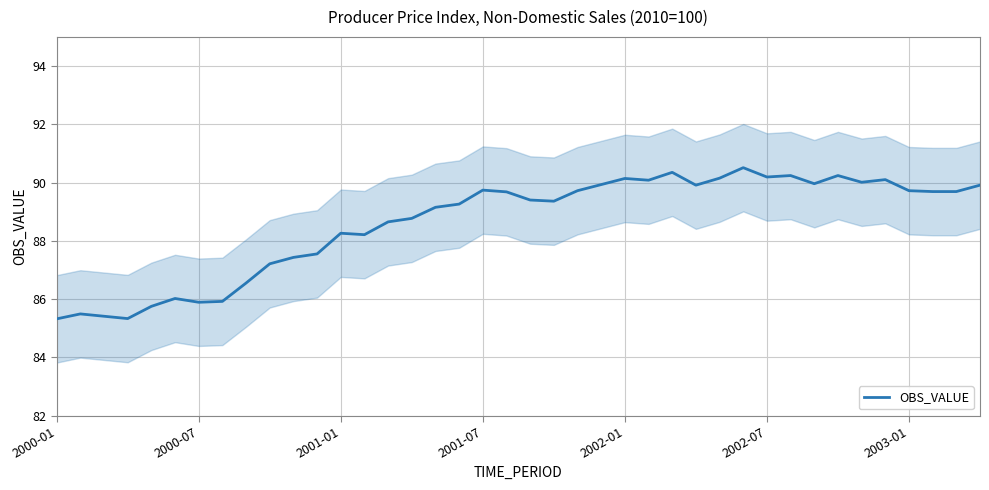

Approximately how many times larger is the value at 27 compared to 14?

1.0